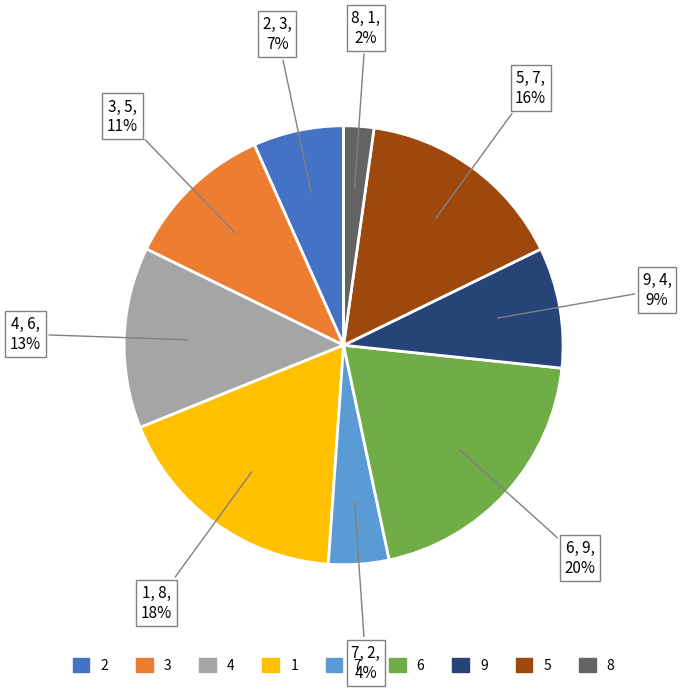

How many slices are in this pie chart?

9